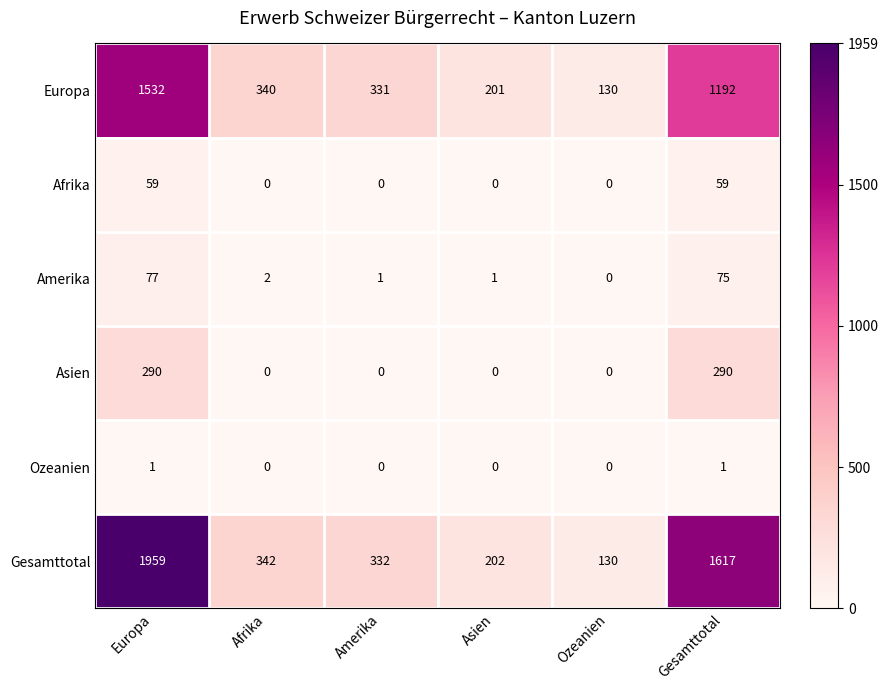

Which label corresponds to the largest value in the chart?

Europa